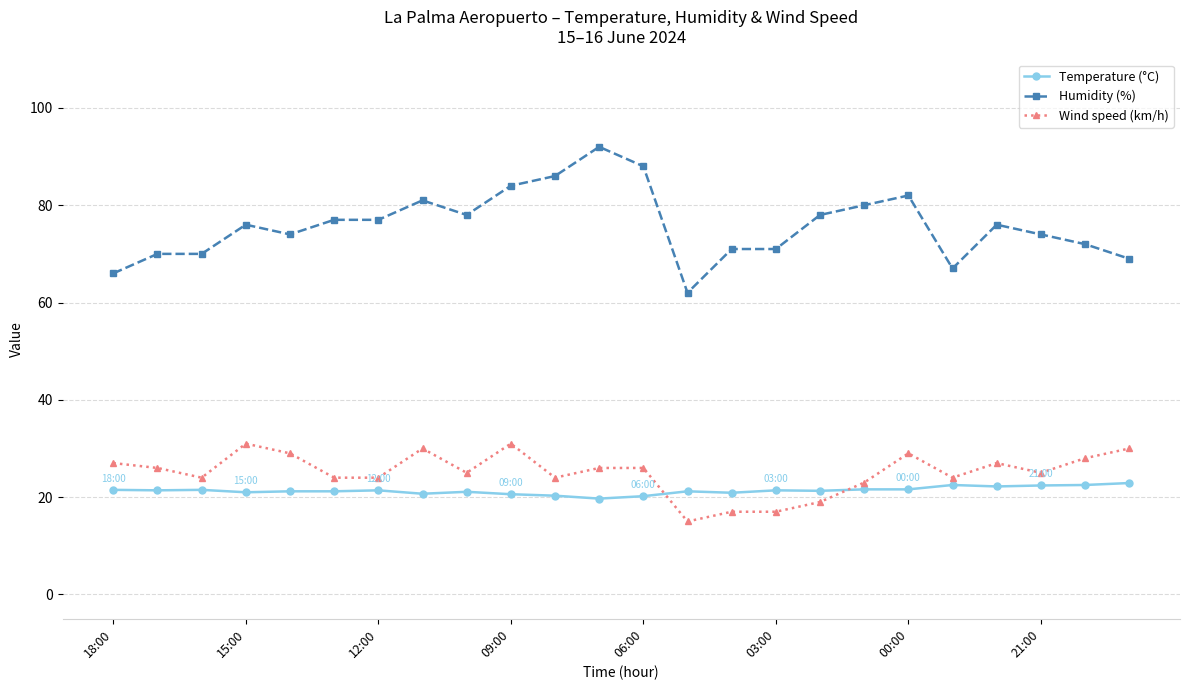

Which series has the widest spread of values?

Humidity (%)